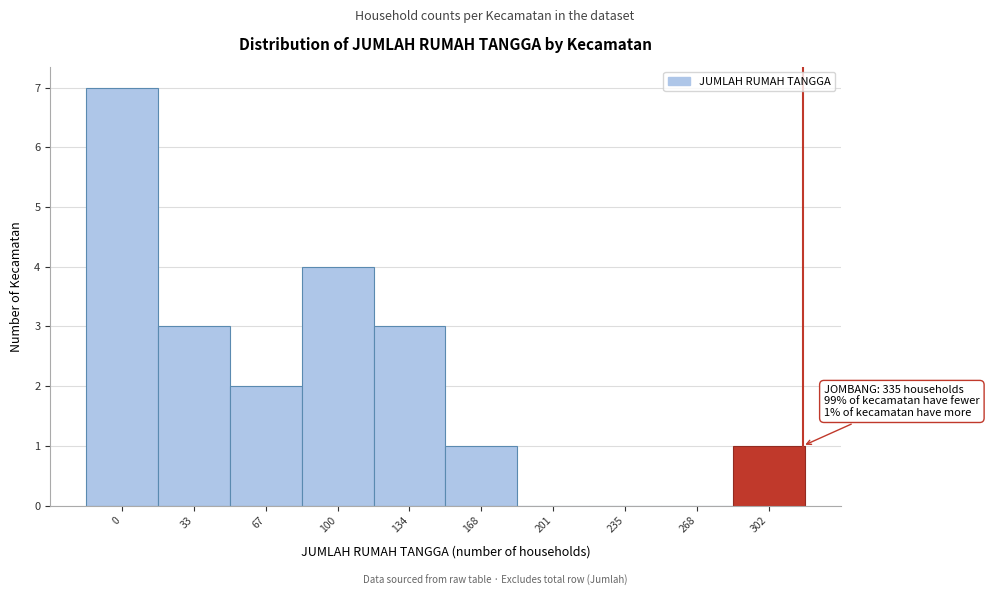

Reading left to right, extract all data points from this chart.

0=7	33=3	67=2	100=4	134=3	168=1	201=0	235=0	268=0	302=1